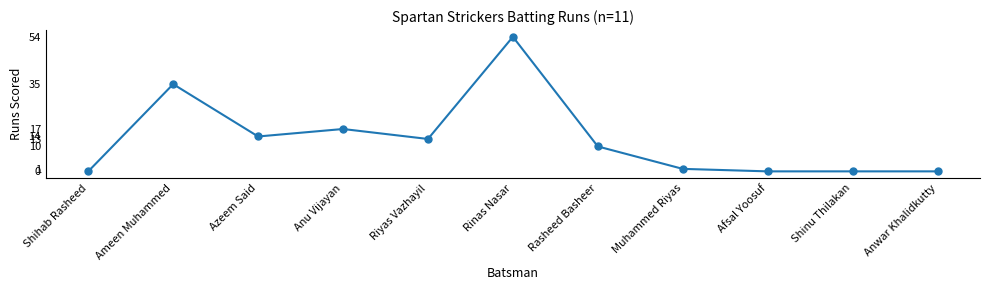

What is the change in value from Ameen Muhammed to Anwar Khalidkutty?

-35